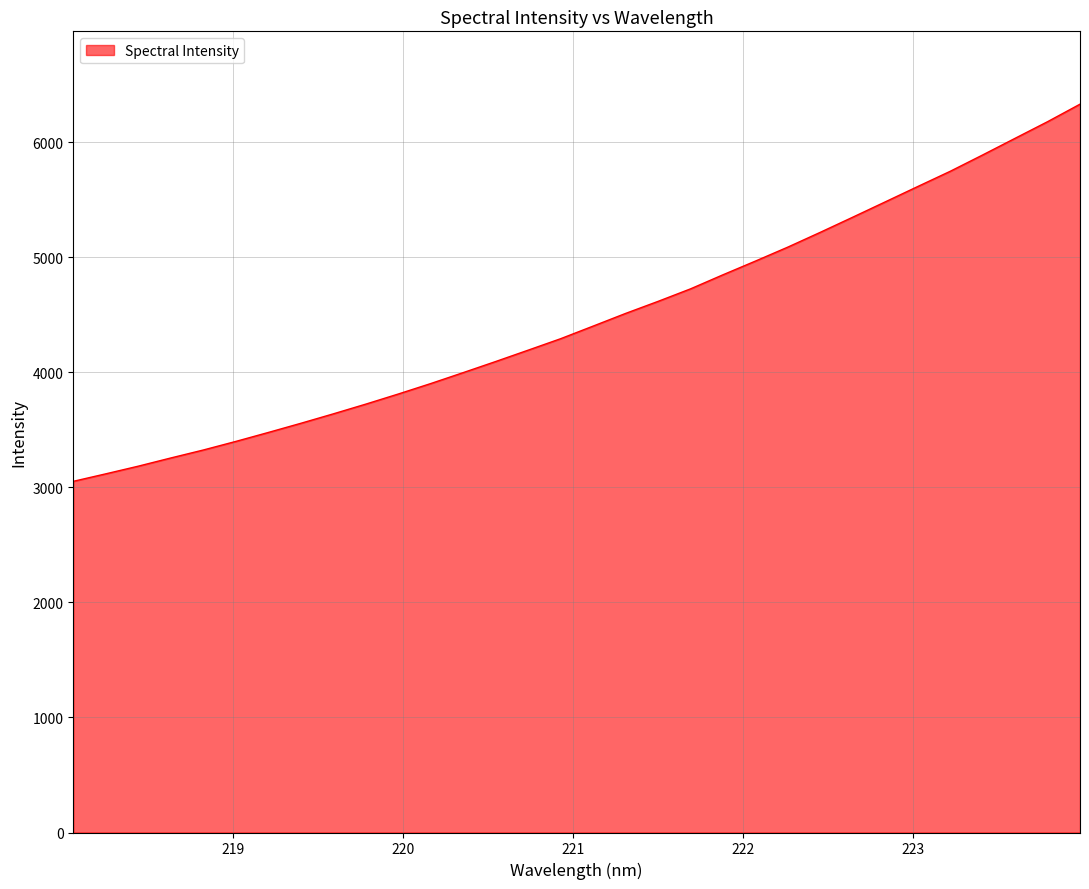

What is the difference between the maximum and minimum values?

3277.5